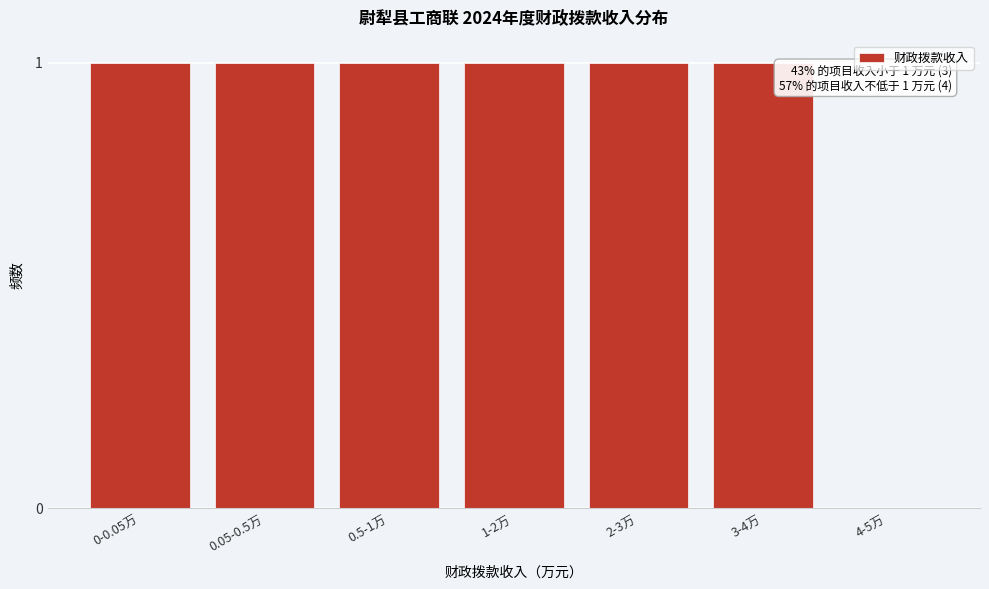

Reading right to left, transcribe all the data shown in this chart.

4-5万=0	3-4万=1	2-3万=1	1-2万=1	0.5-1万=1	0.05-0.5万=1	0-0.05万=1